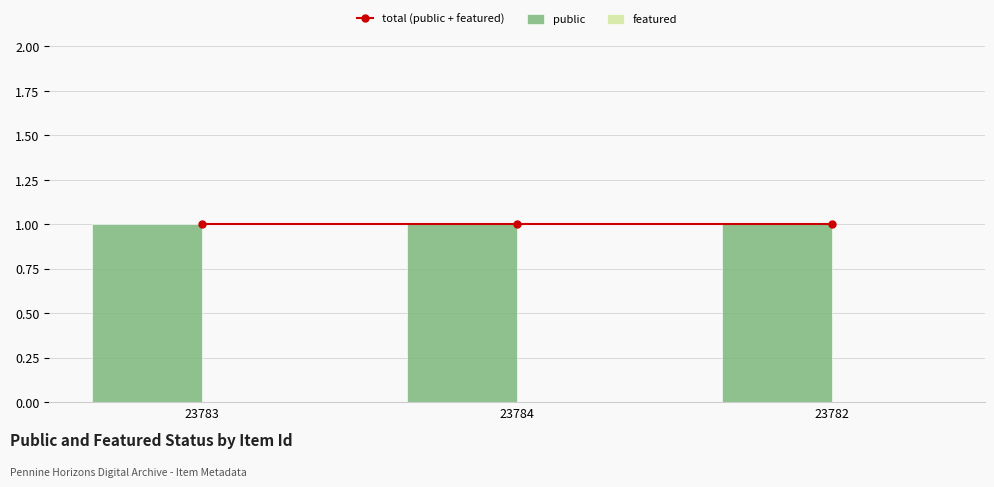

What is the average value of the public series?

1